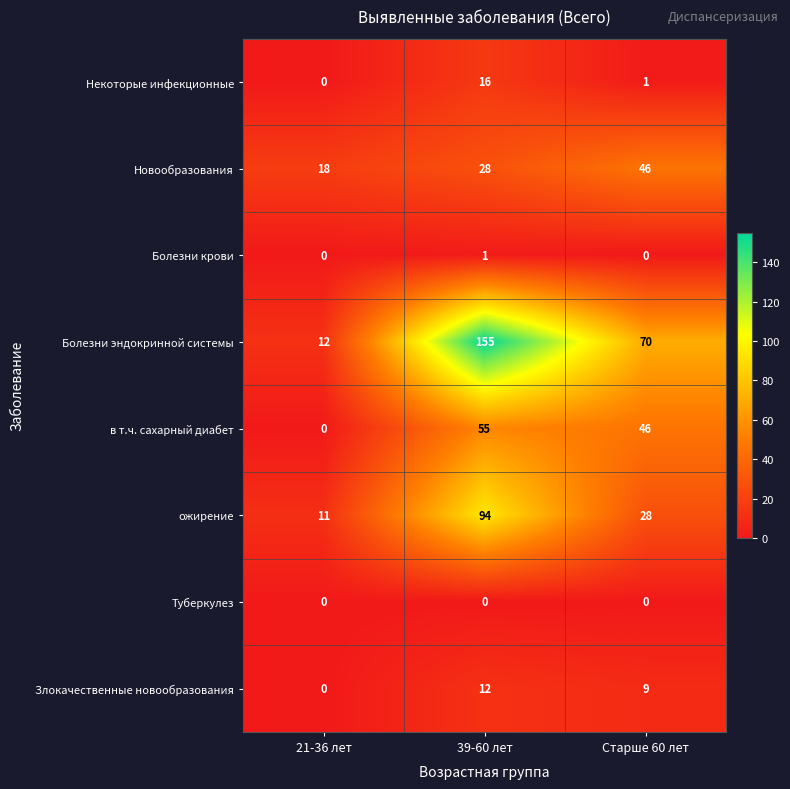

What is the difference between the highest and lowest values at Старше 60 лет?

70